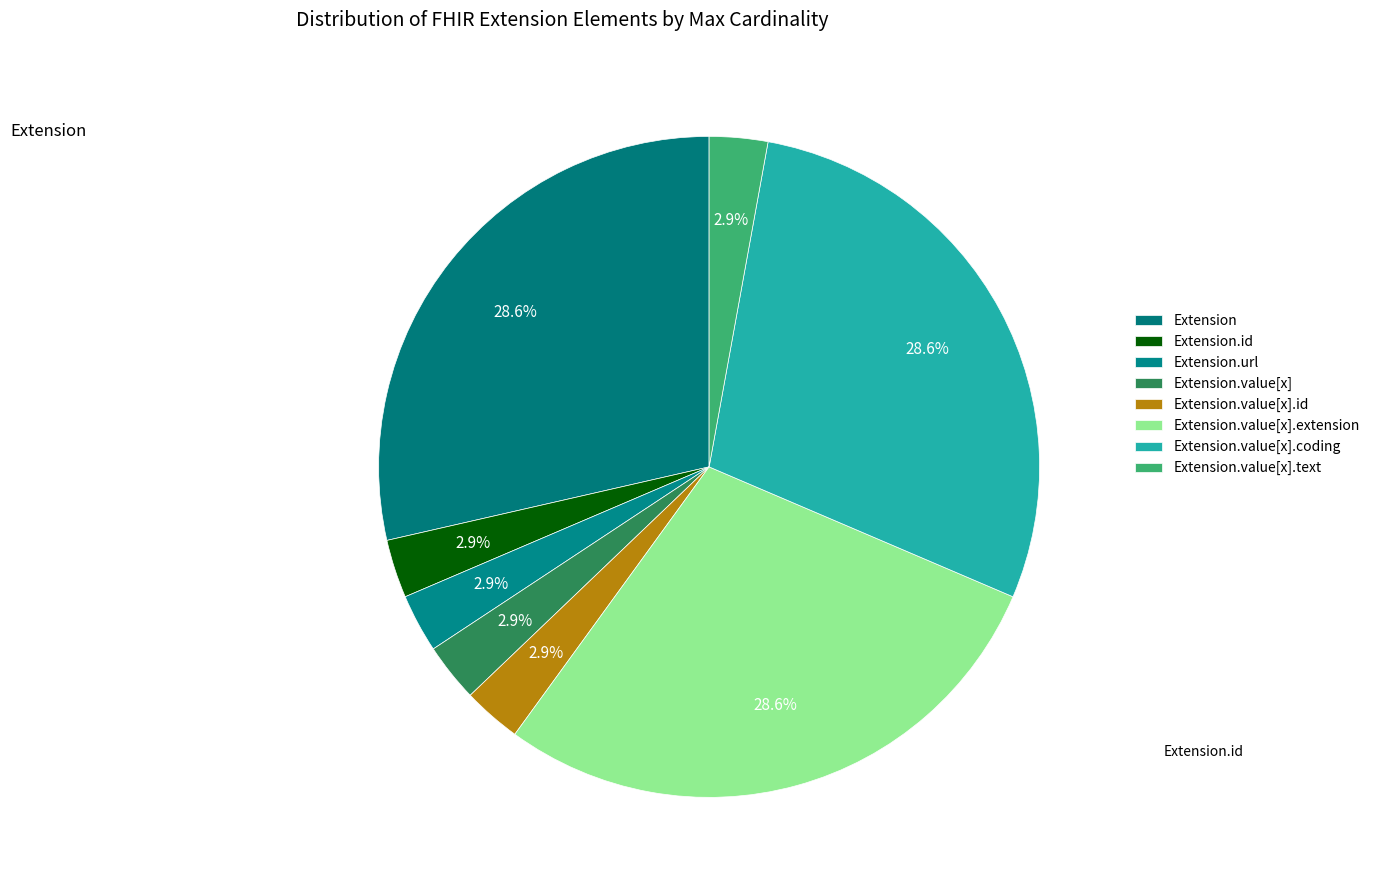

How many slices are in this pie chart?

8